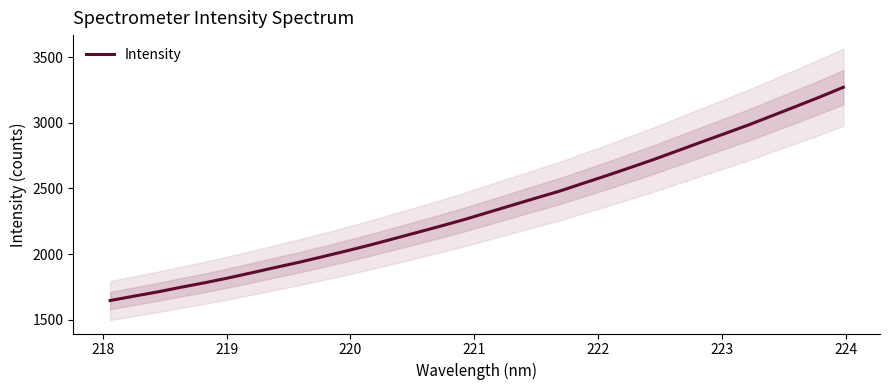

What is the difference between the second highest and minimum values?

1551.0